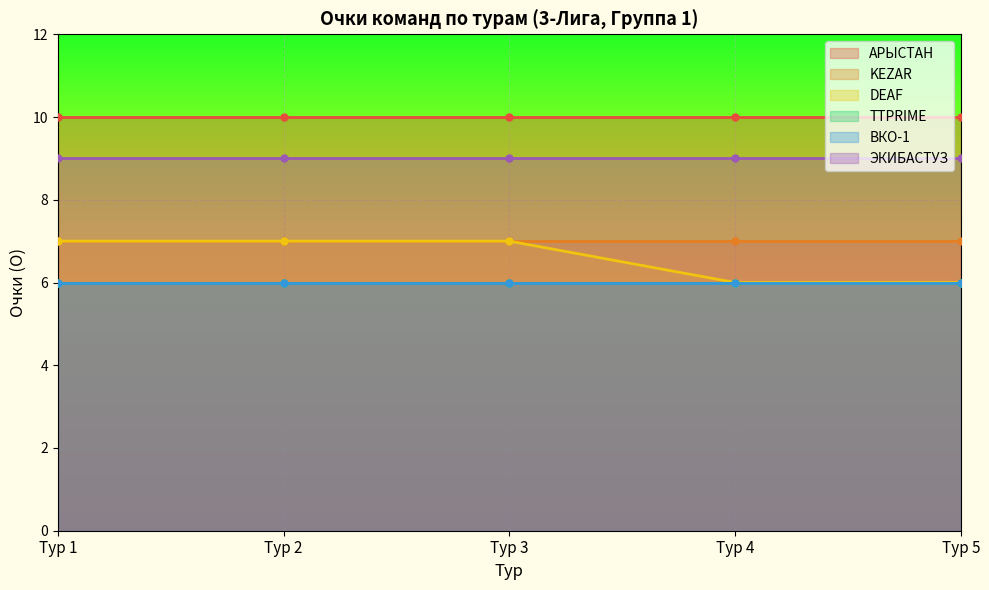

What are all the series names shown in the legend?

АРЫСТАН, KEZAR, DEAF, TTPRIME, ВКО-1, ЭКИБАСТУЗ